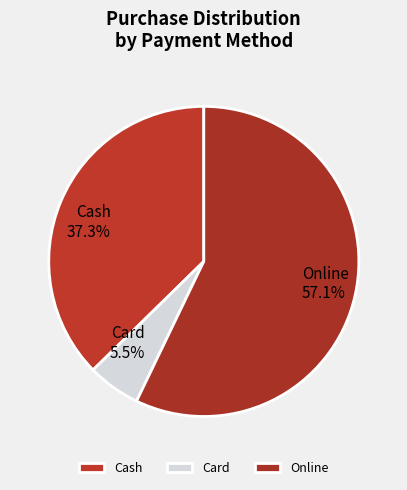

Is it true that Cash is 37% of the pie?

True